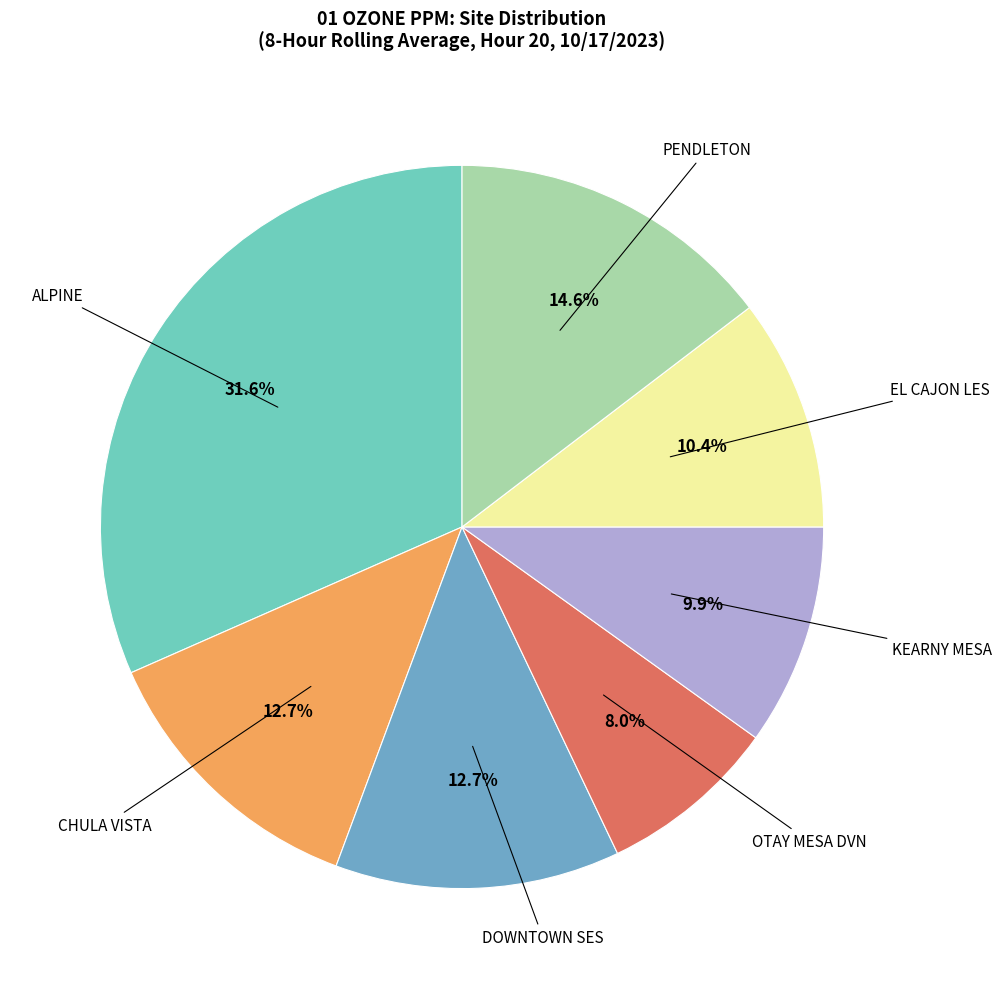

Is there a majority slice in this chart?

No